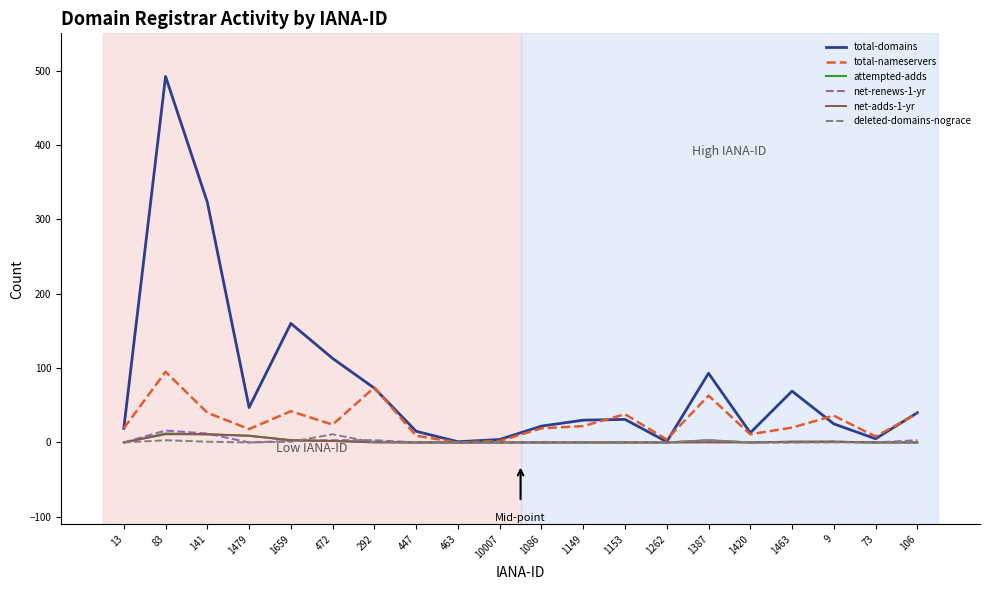

What is the greatest value displayed?

492